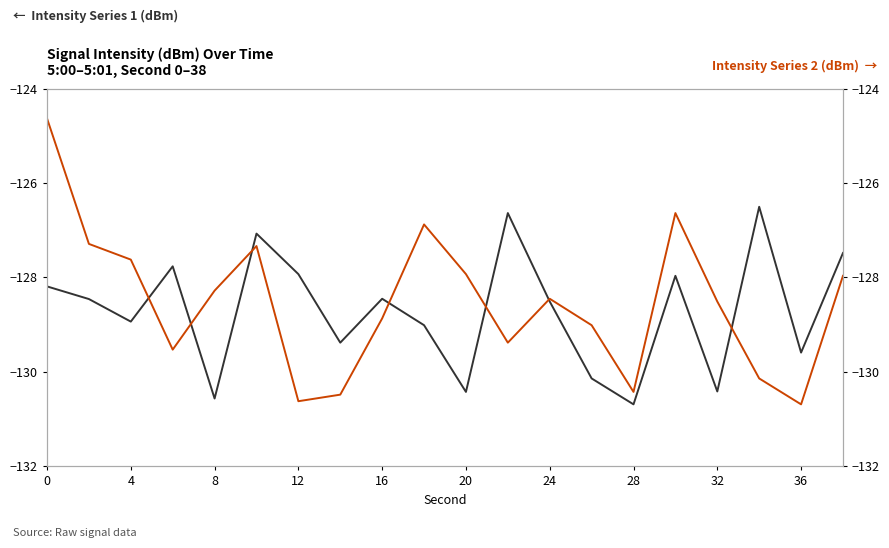

After their last crossing, which series has the higher values: Intensity Series 2 (dBm) or Intensity Series 1 (dBm)?

Intensity Series 1 (dBm)